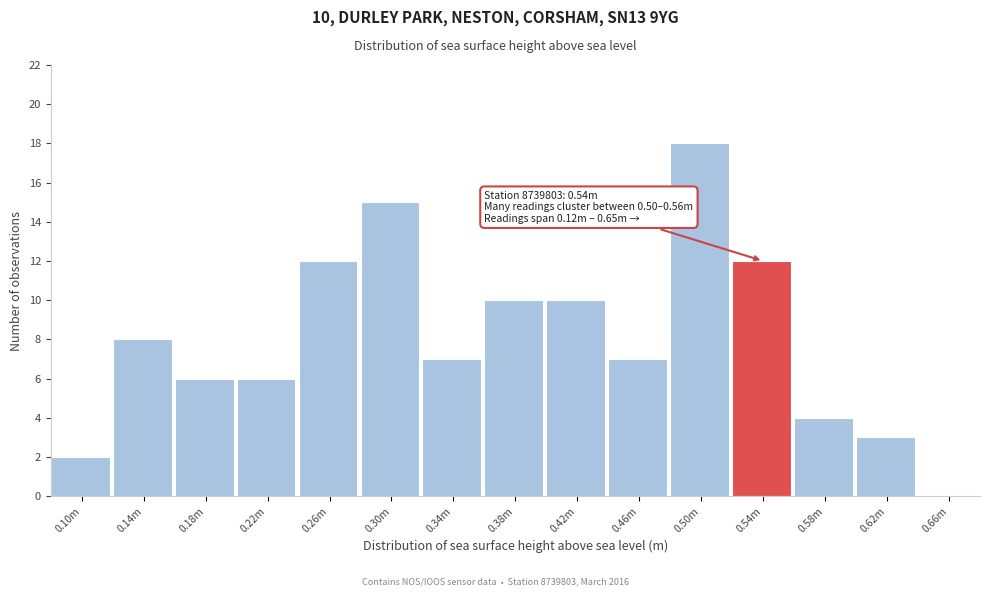

Reading left to right, extract all data points from this chart.

0.10m=2	0.14m=8	0.18m=6	0.22m=6	0.26m=12	0.30m=15	0.34m=7	0.38m=10	0.42m=10	0.46m=7	0.50m=18	0.54m=12	0.58m=4	0.62m=3	0.66m=0